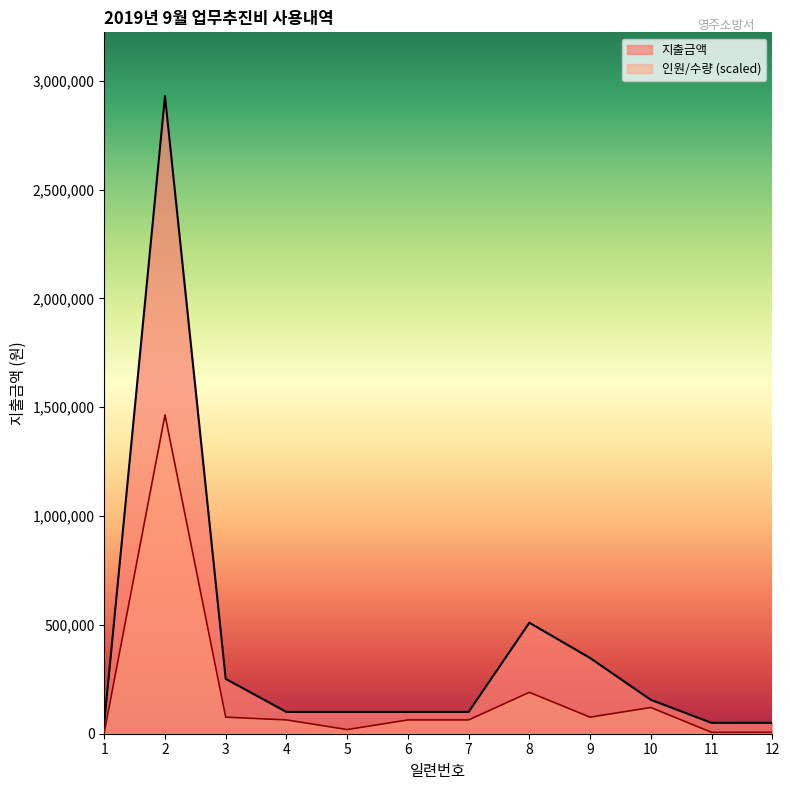

What is the total value across all series at 2?

4395000.0